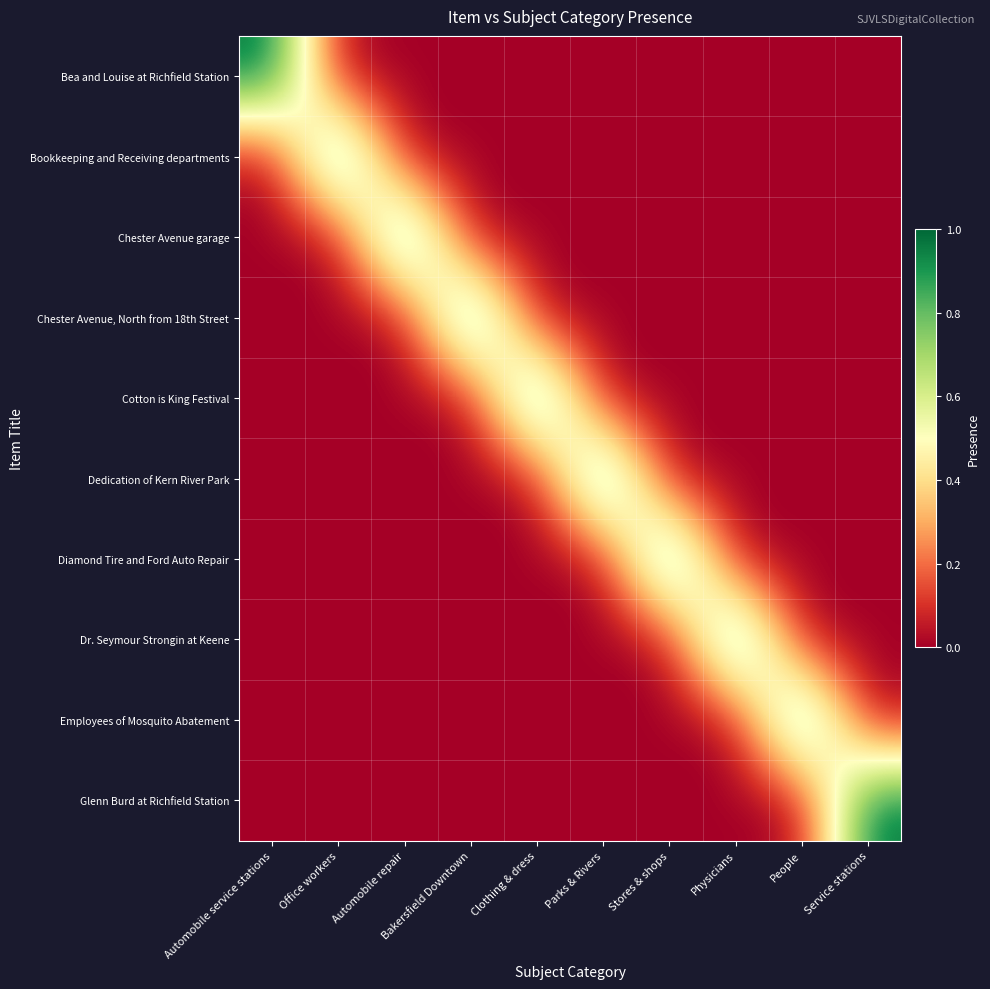

Which series has the widest spread of values?

Bea and Louise at Richfield Station